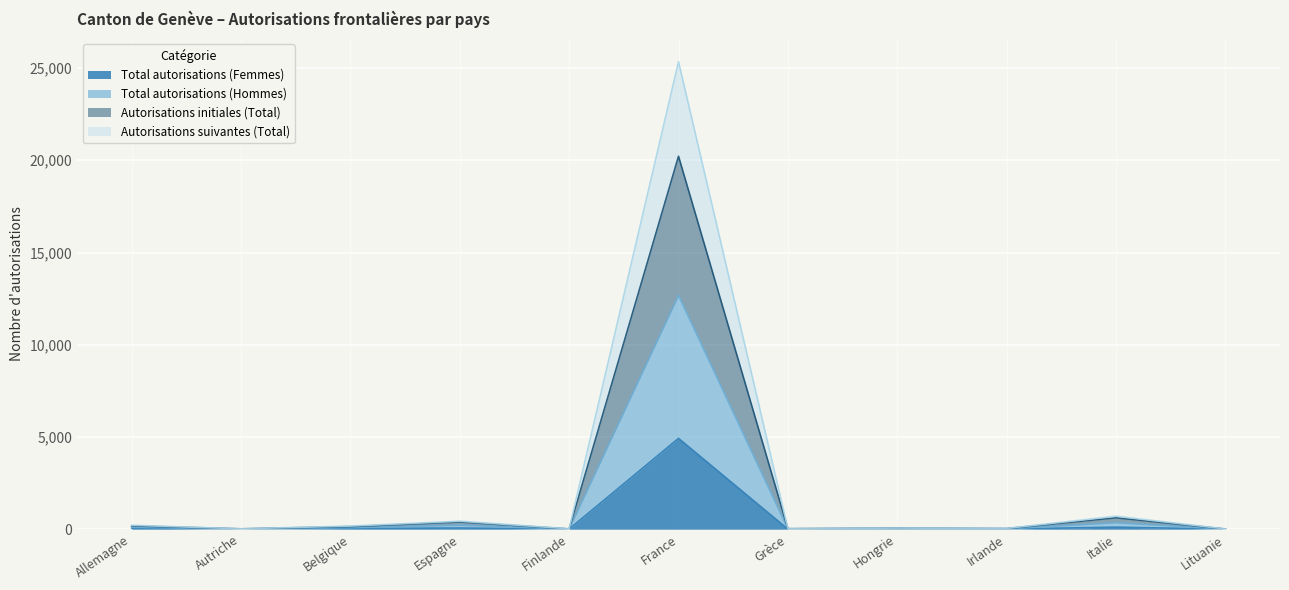

What is the average value of the Total autorisations (Femmes) series?

478